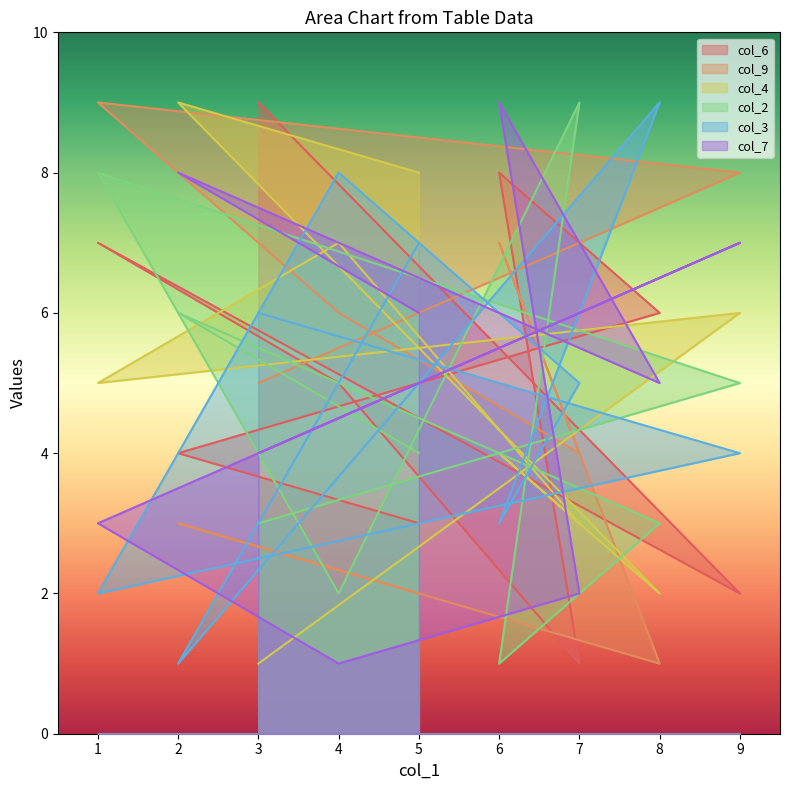

Where is the first local maximum for col_3?

4